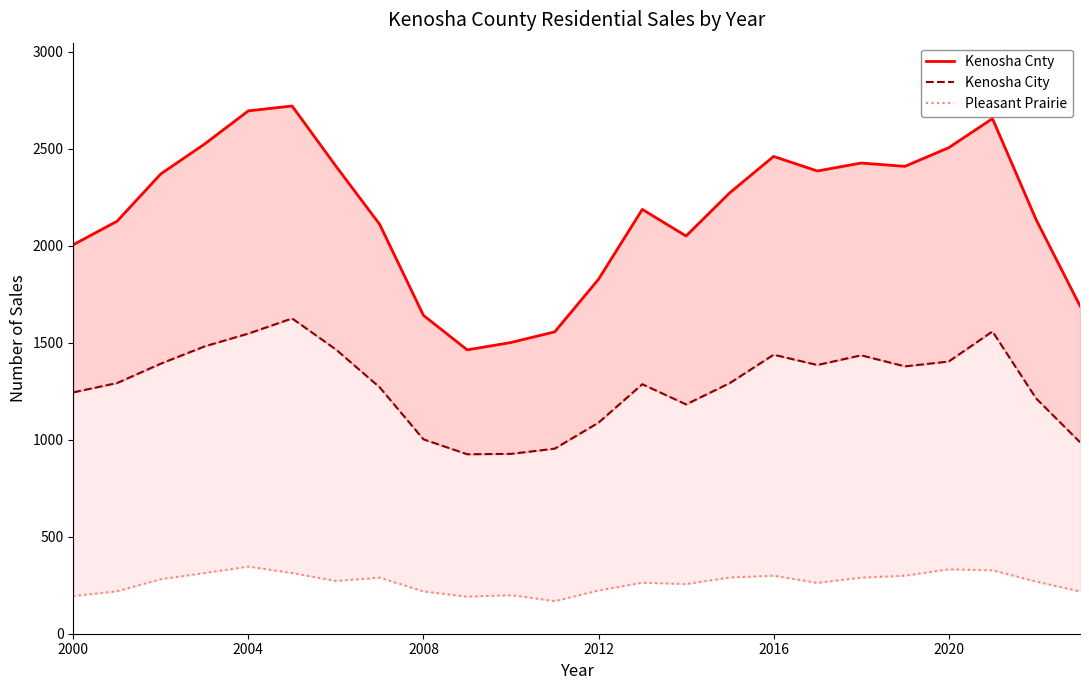

True or false: Kenosha City and Pleasant Prairie intersect in this chart.

False